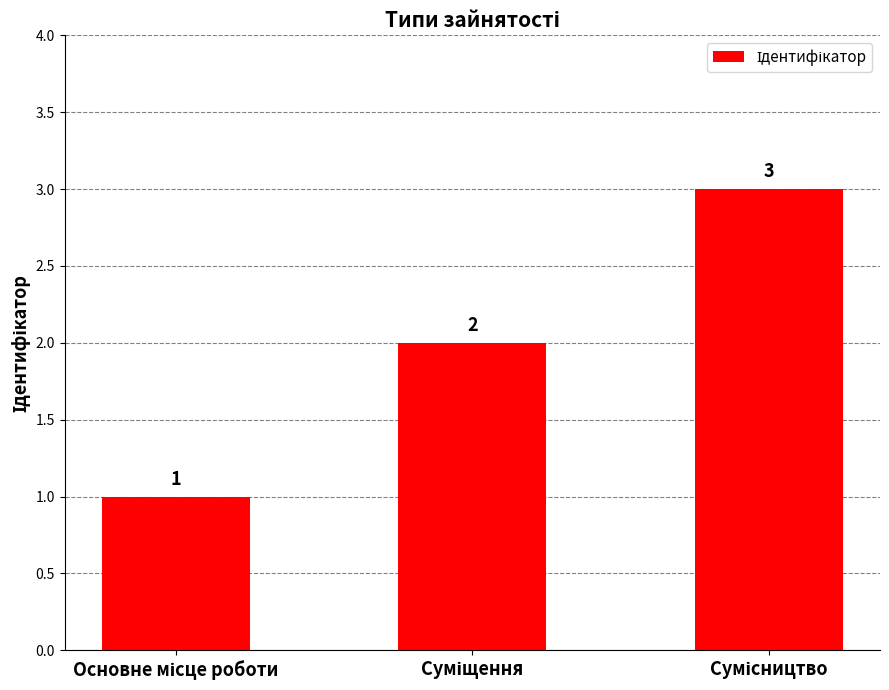

What is the value of the 1st bar from the left?

1